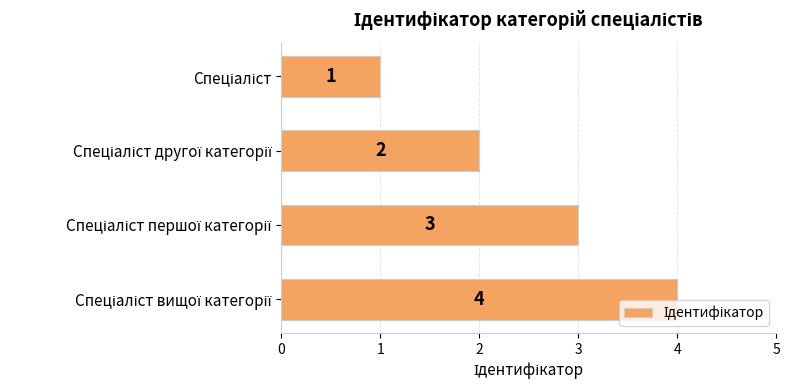

What is the value of the 1st bar from the top?

1